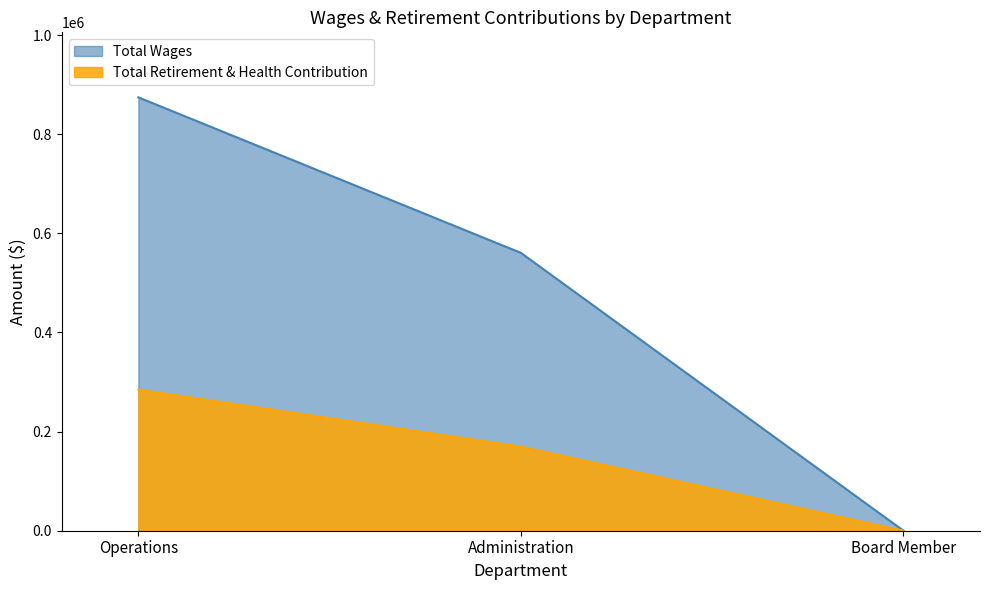

What is the sum of the Total Wages values at Board Member and Operations?

874409